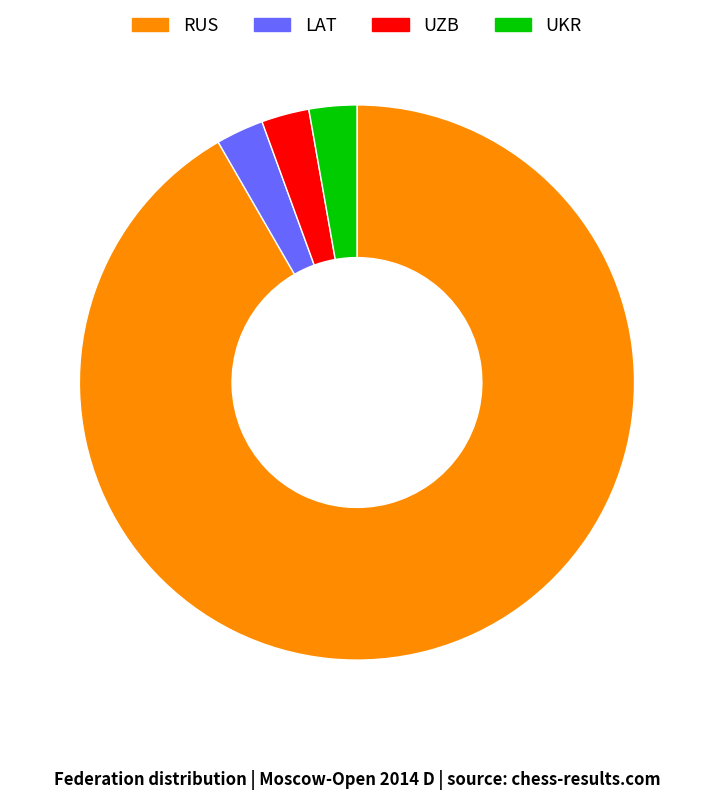

Which has a higher value, UZB or RUS?

RUS